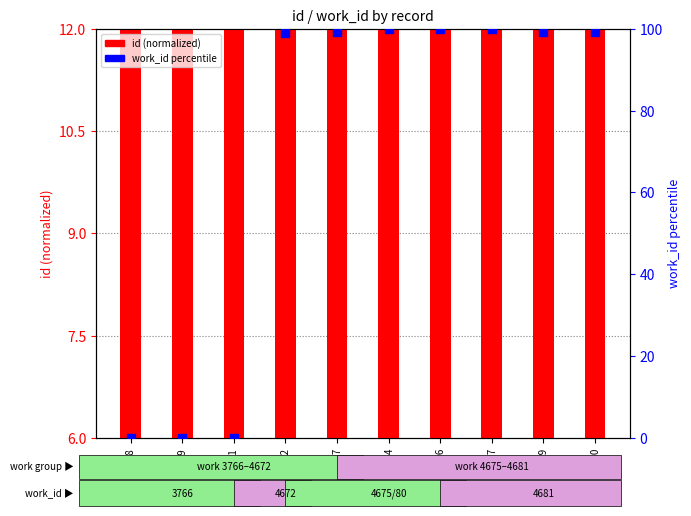

Which series reaches the minimum Y coordinate?

work_id percentile